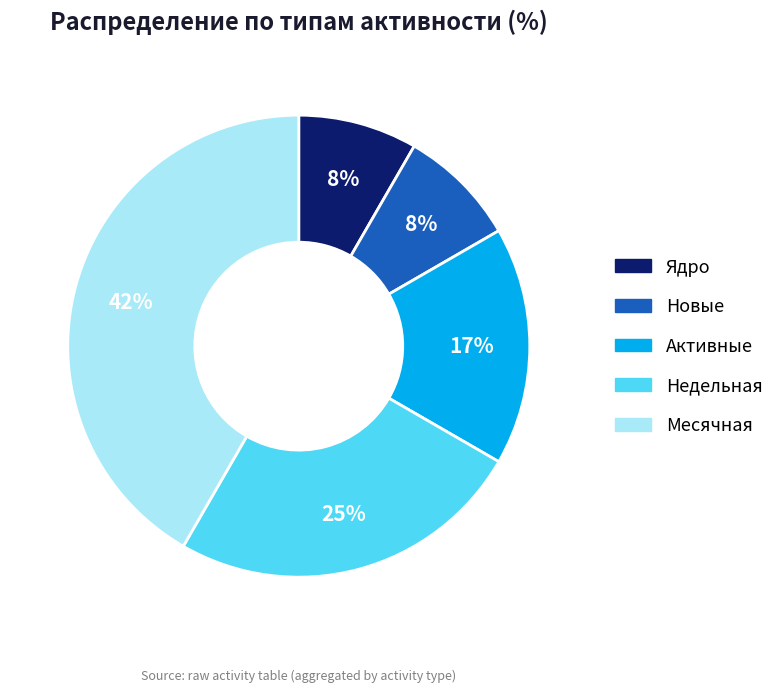

Does Месячная represent more than half of the total?

No